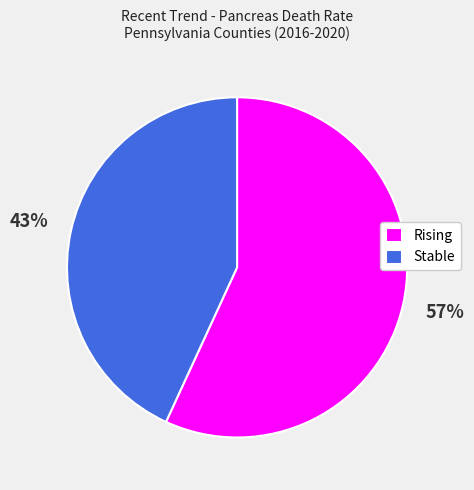

Between Rising and Stable, which is larger?

Rising